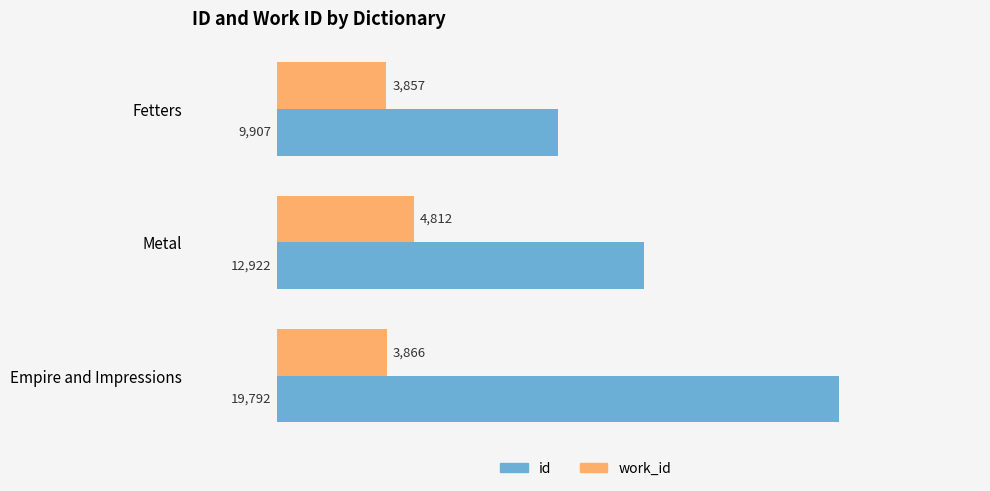

At which category is the sum across all series the highest?

Empire and Impressions